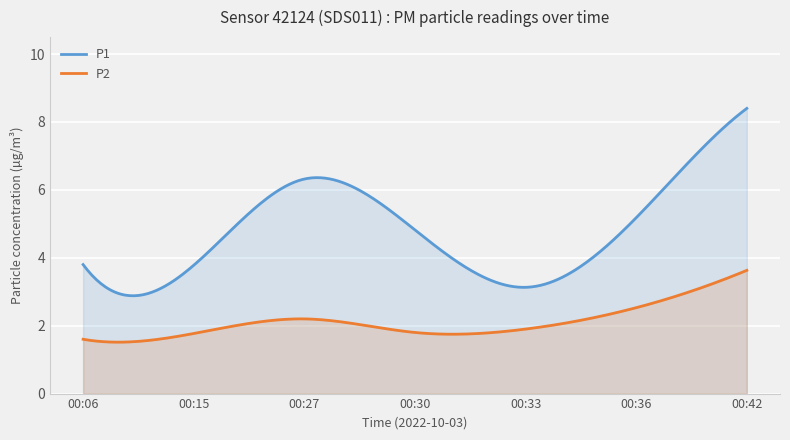

Is it true that P1 equals 5.2 at 00:36?

True